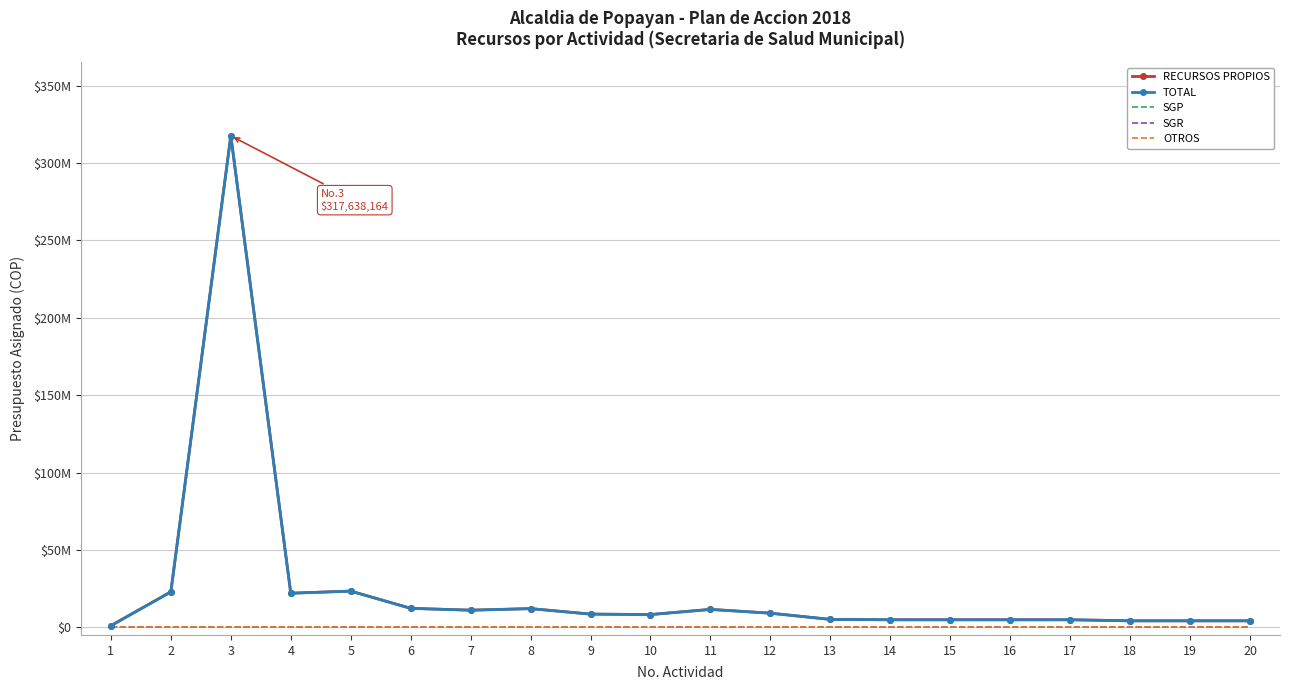

True or false: SGP and SGR cross at least once.

False